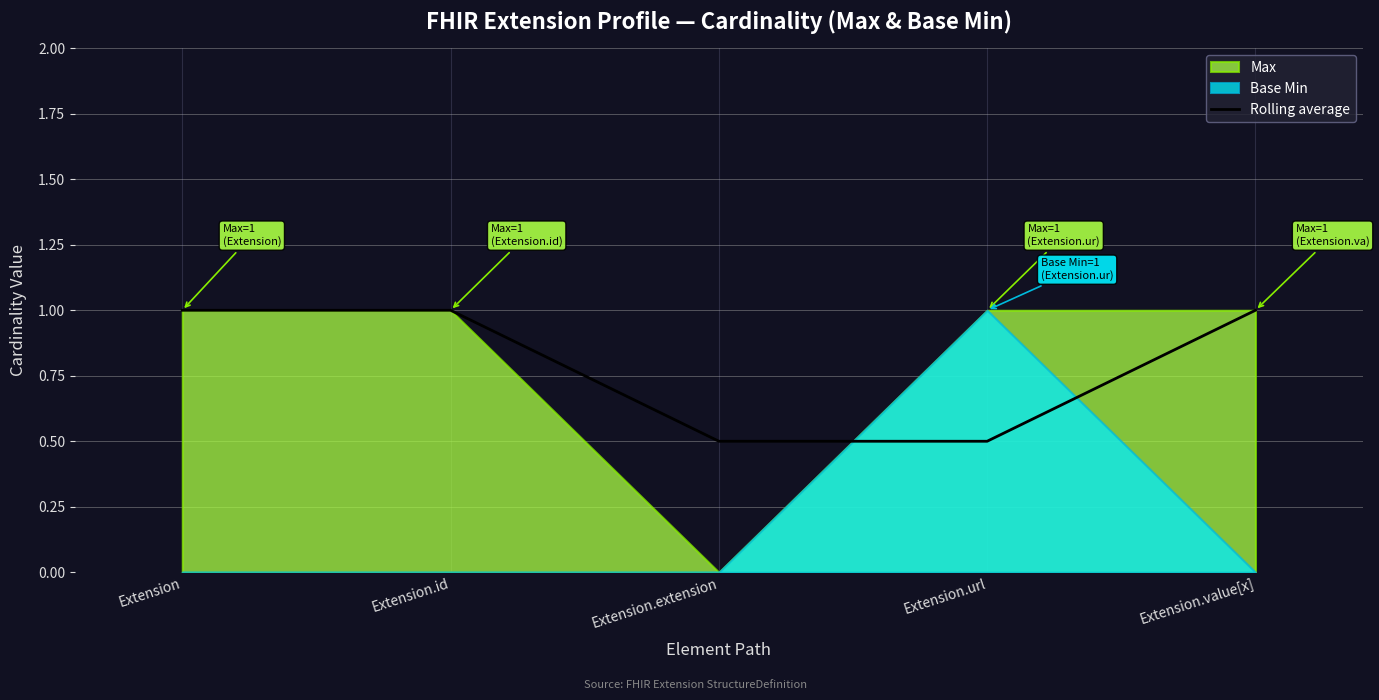

Is it true that Rolling average equals 0.5 at Extension?

False